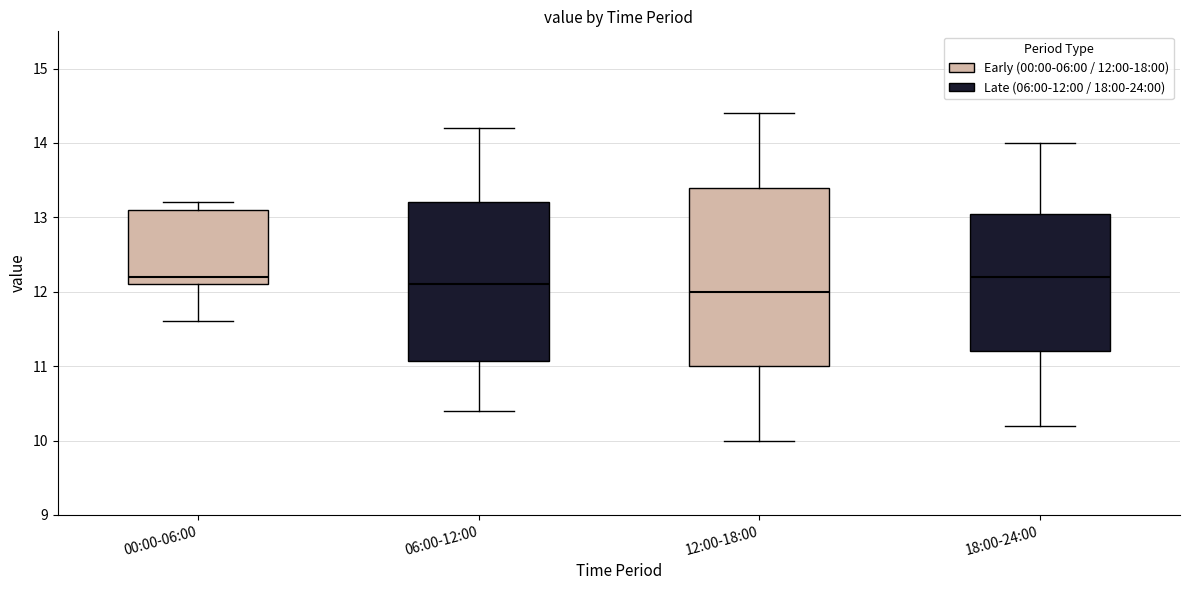

Where does the lower whisker of the box for 18:00-24:00 end on the y-axis? The values are not printed on the chart, so give them approximately, as read against the axis.

10.2